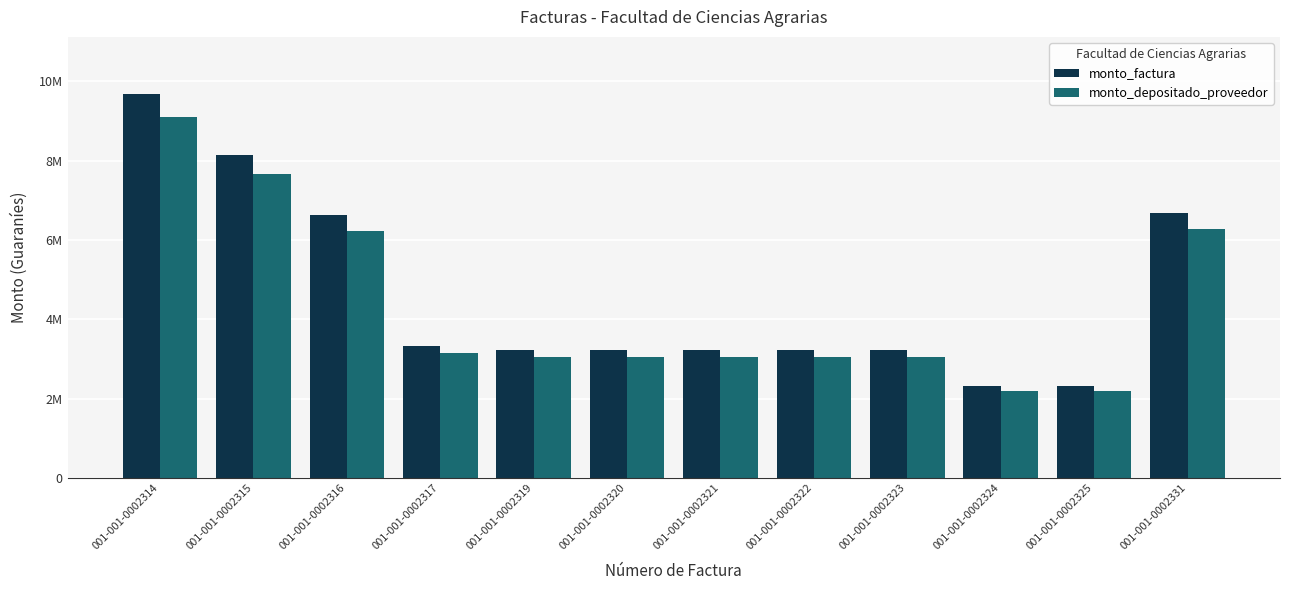

Does the chart contain any negative values?

No